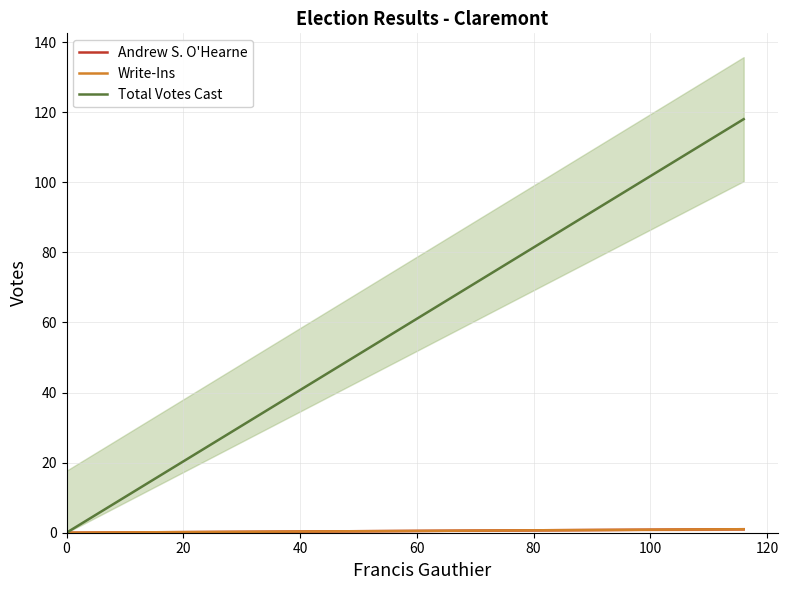

What is the highest value of the Write-Ins series?

1